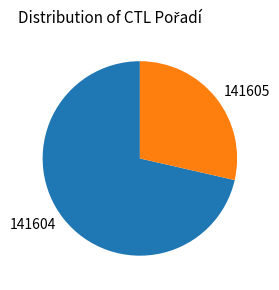

Which category has the biggest portion of the pie?

141604